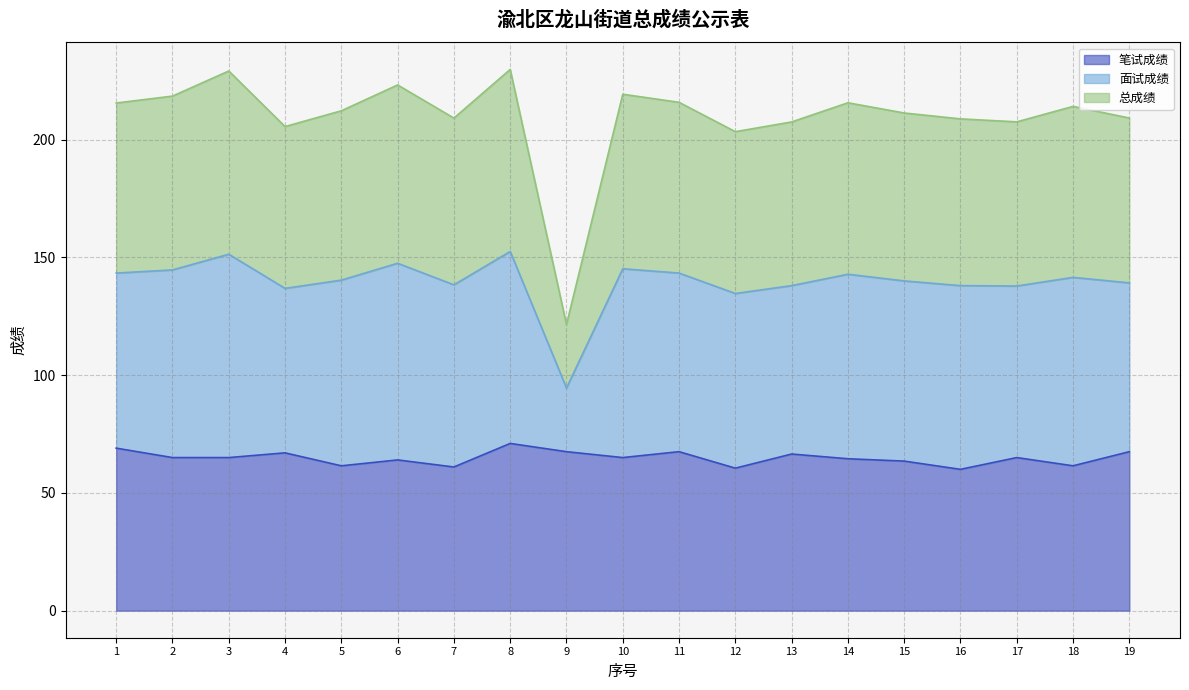

What is the highest value of the 笔试成绩 series?

71.0